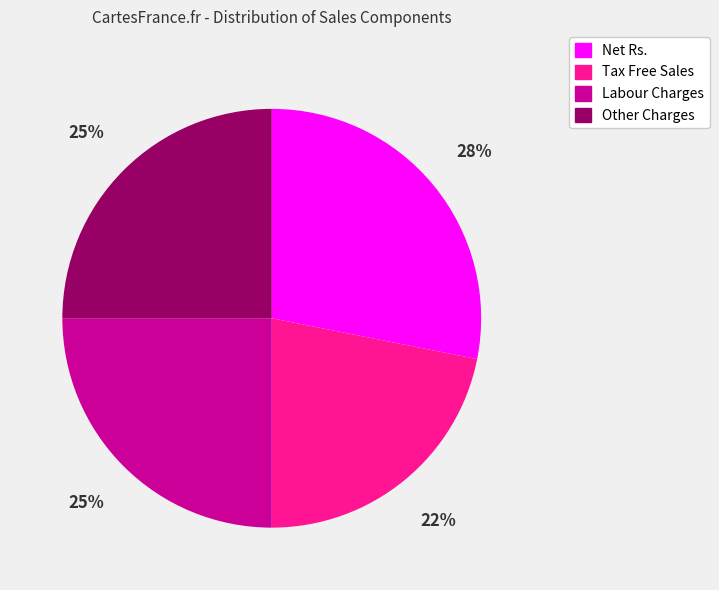

How many segments does this pie chart have?

4